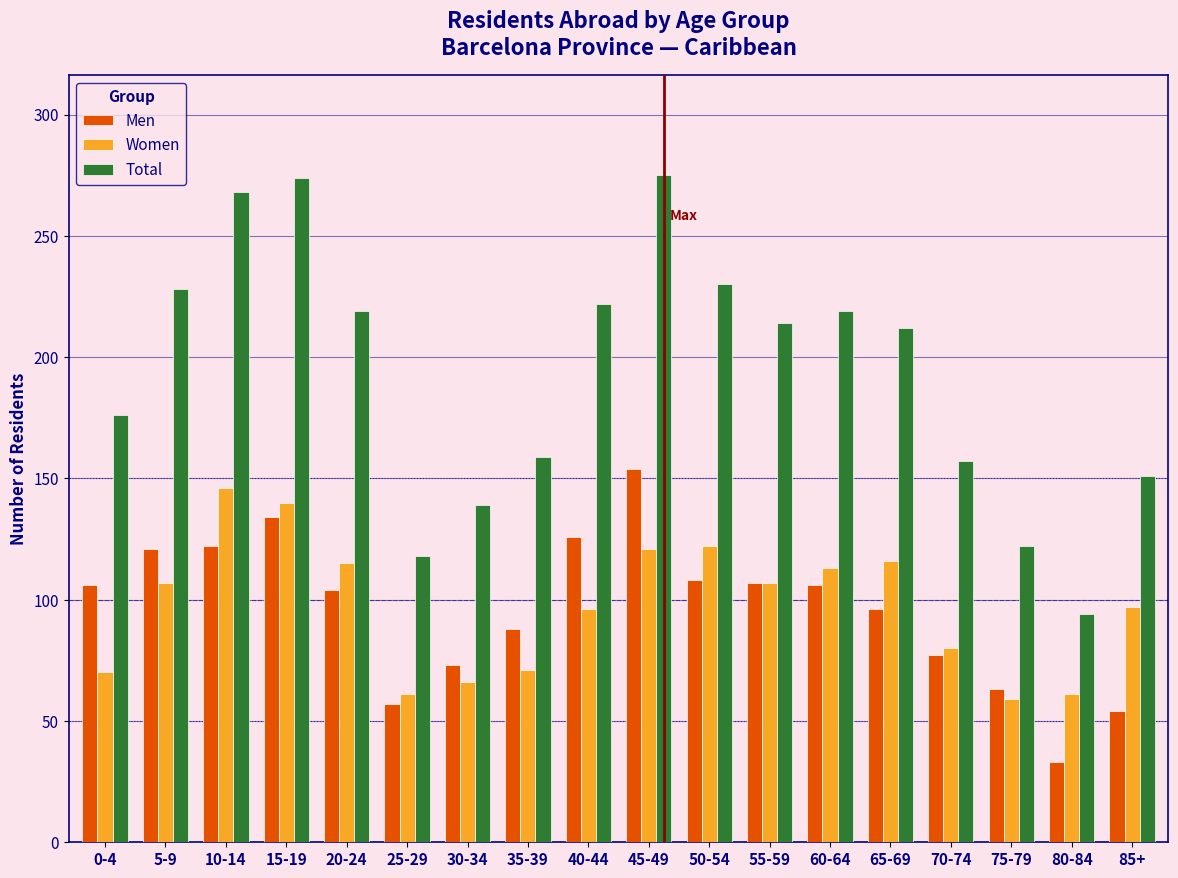

The Men series shows 23 at 35-39. True or false?

False